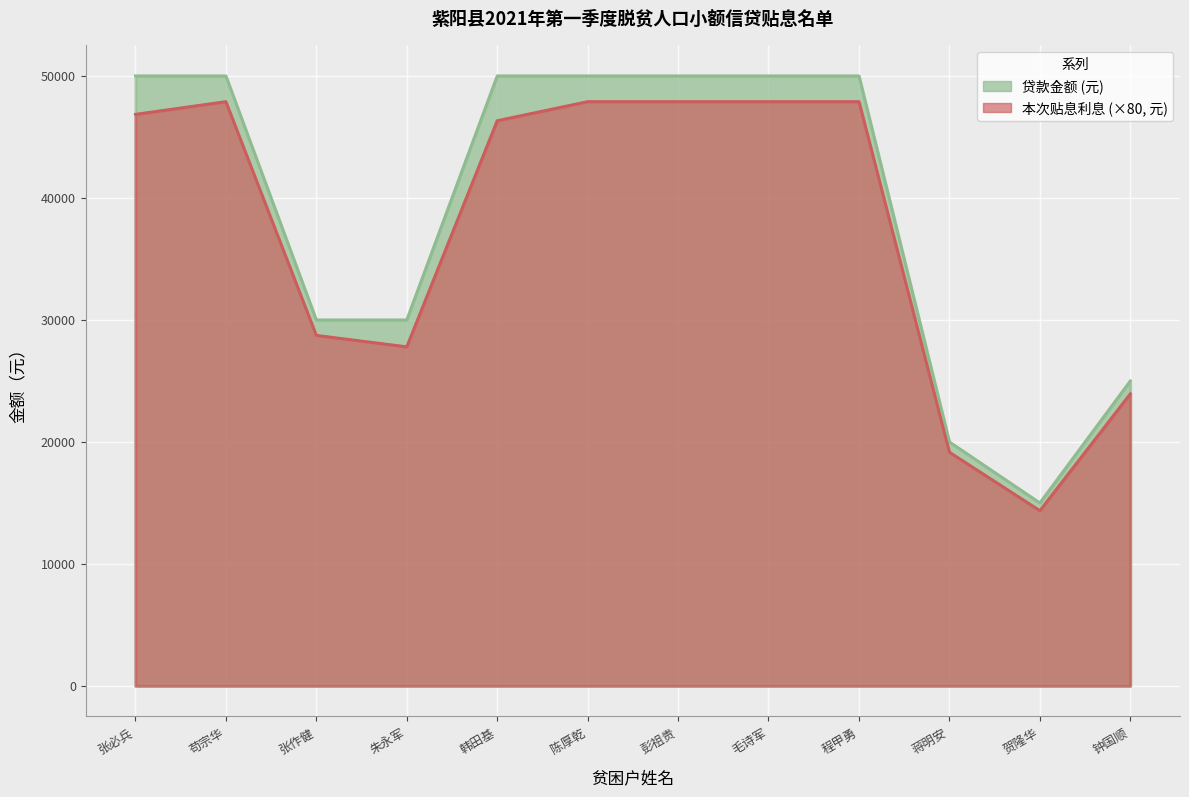

Which has a higher value, 苟宗华 or 陈厚乾?

苟宗华